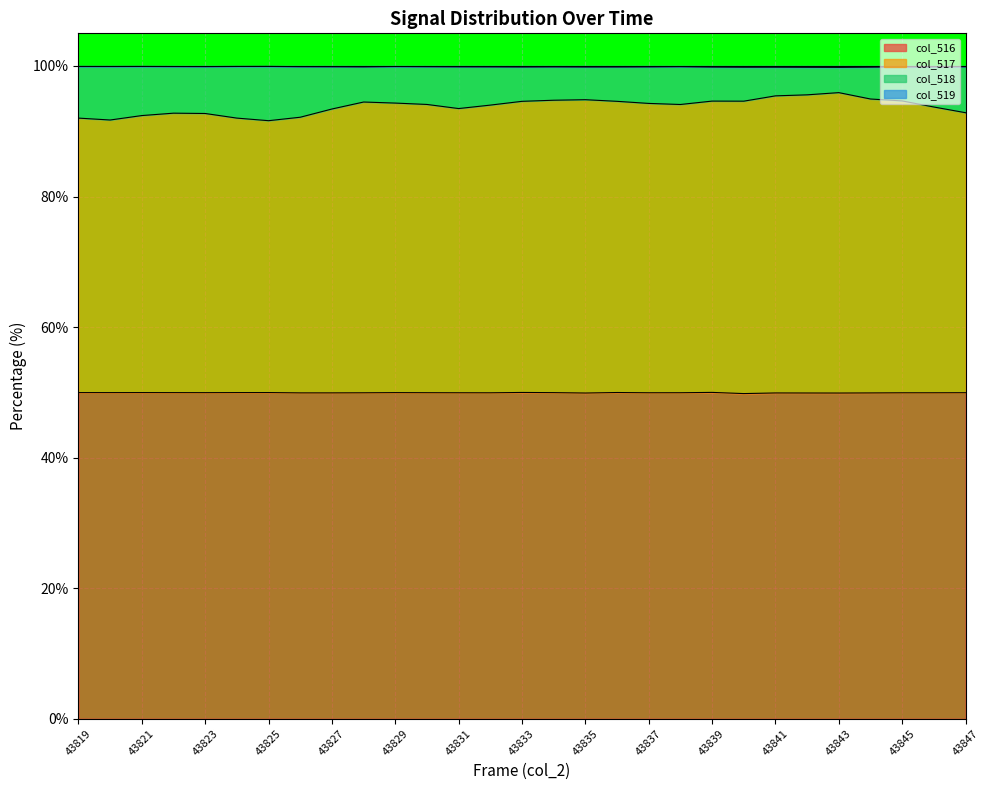

Which series changed the most between 43823 and 43842?

col_517